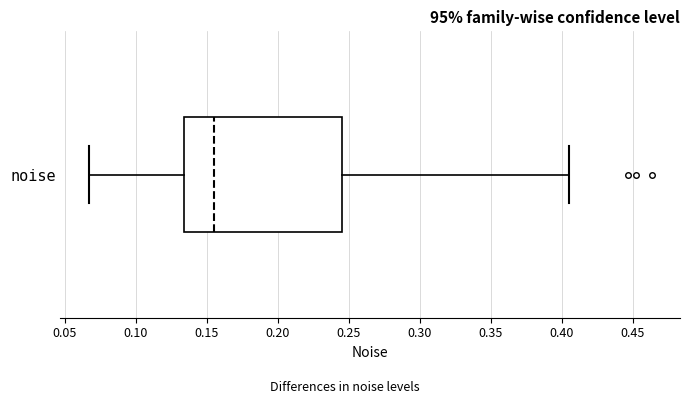

Read this box plot against the x-axis: the position of the median line, the range covered by the box, and the ends of both whiskers. The values are not printed on the chart, so give them approximately, as read against the axis.

median 0.155, box 0.135 to 0.245, whiskers 0.065 to 0.405